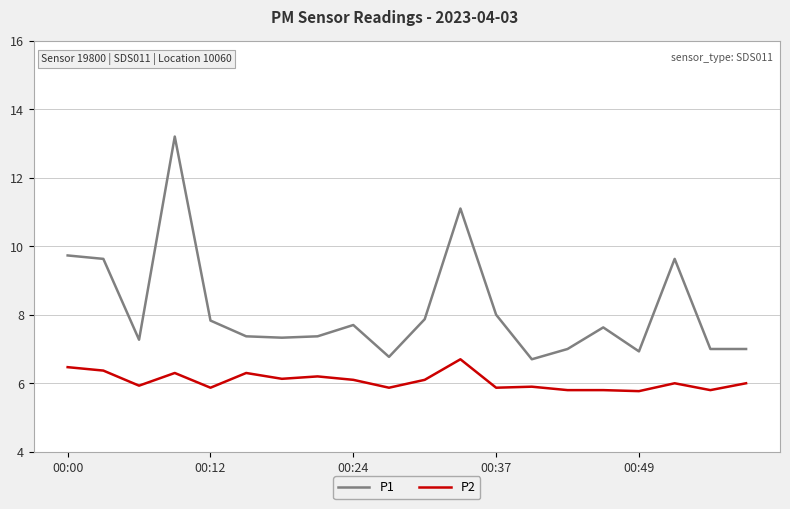

What is the minimum value shown in the chart?

5.8